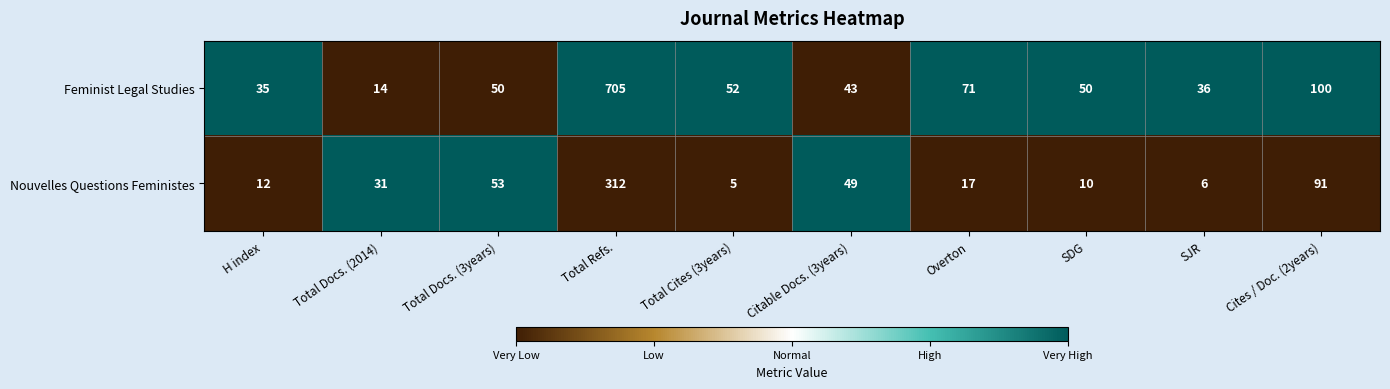

List the labels in order of Nouvelles Questions Feministes value, smallest first.

Total Cites (3years), SJR, SDG, H index, Overton, Total Docs. (2014), Citable Docs. (3years), Total Docs. (3years), Cites / Doc. (2years), Total Refs.